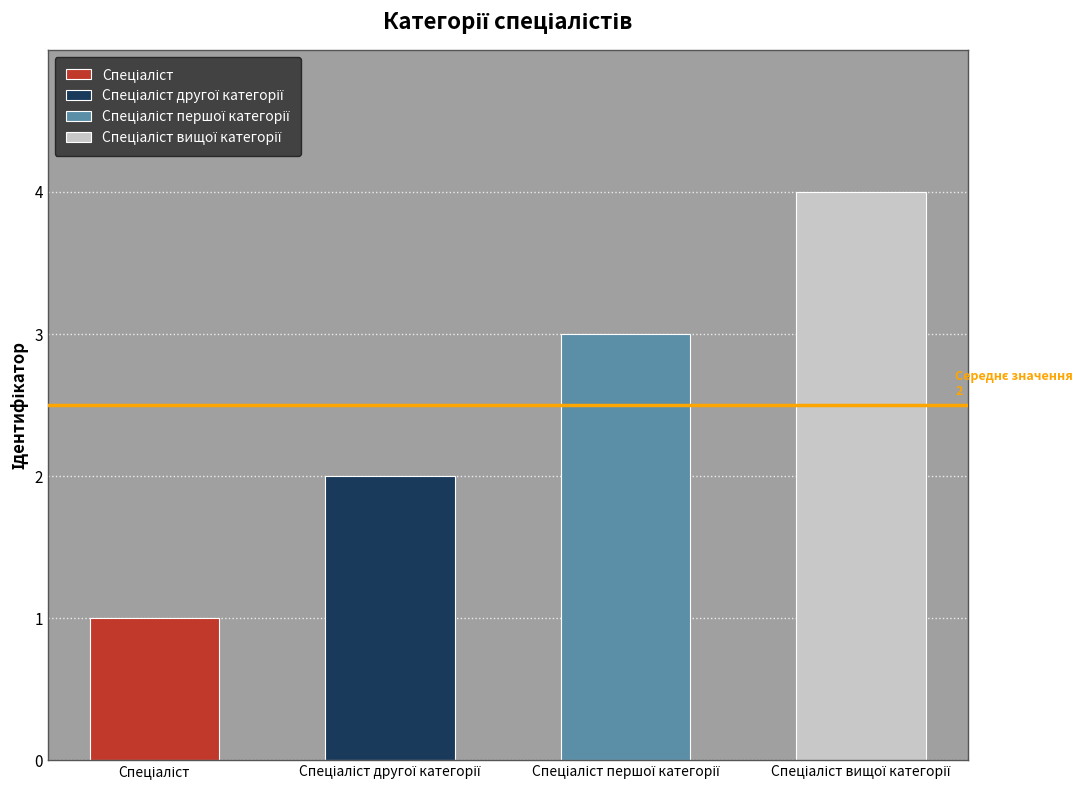

Where does the data first go above 3?

Спеціаліст вищої категорії